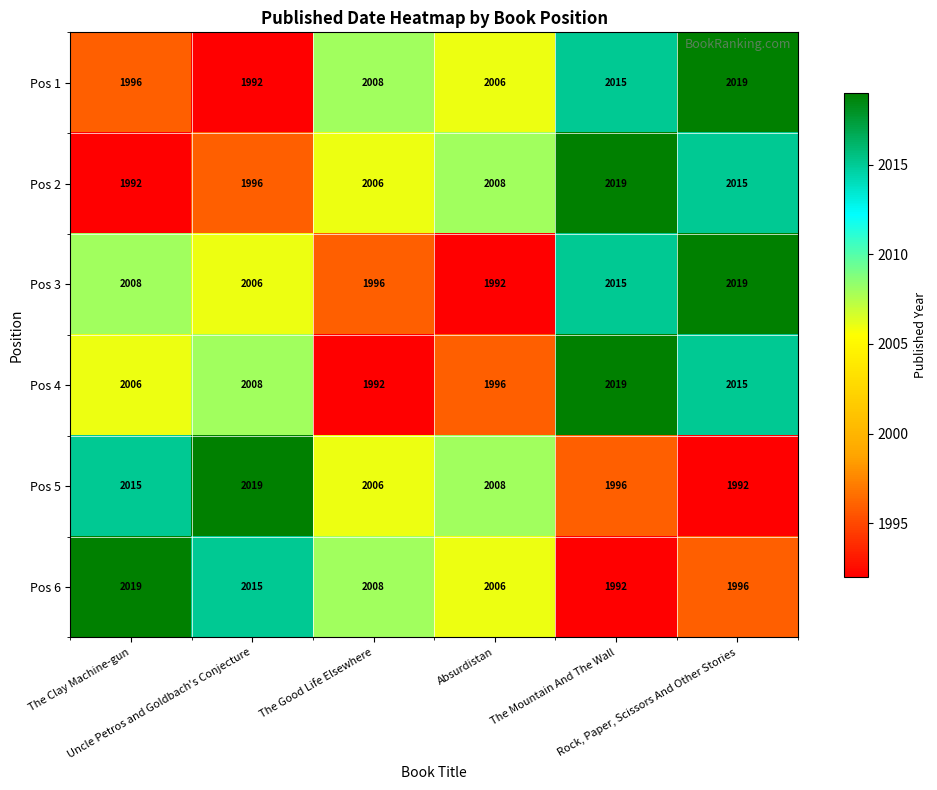

Count the Pos 4 values in the range 1996 to 2015.

4